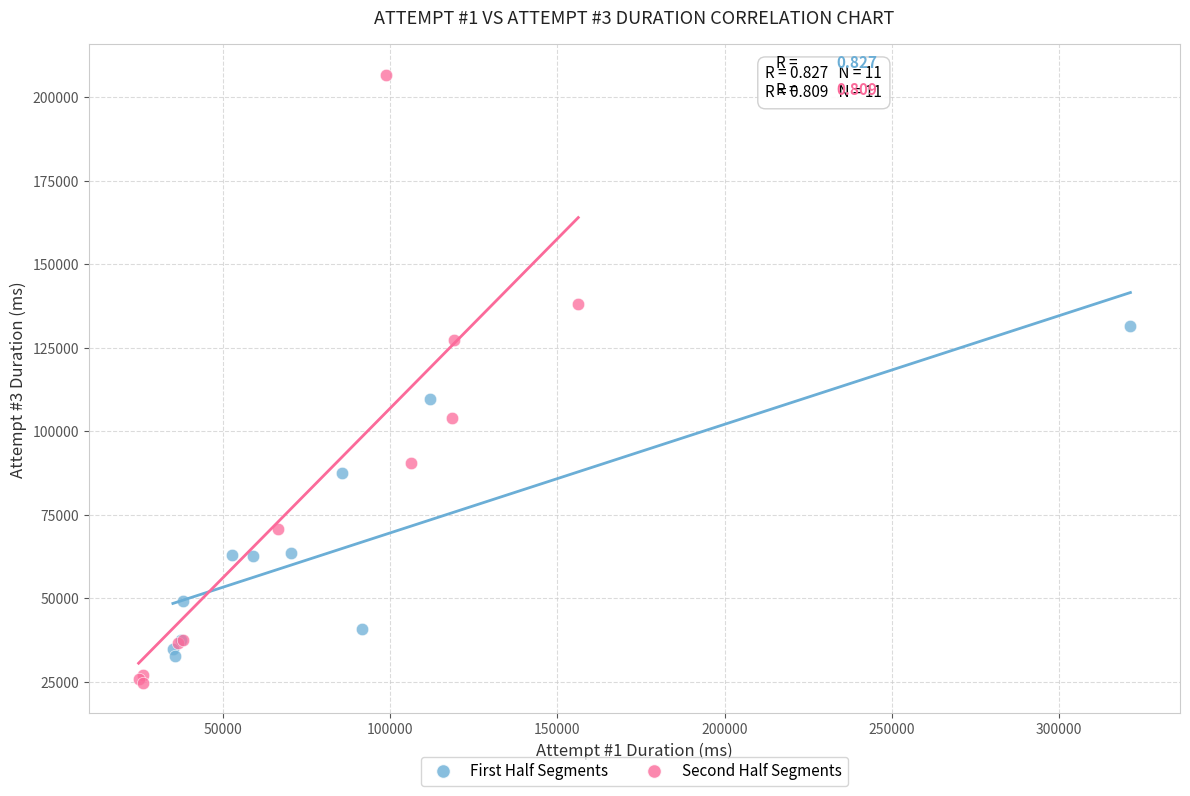

Which series contains the highest Y value?

Second Half Segments